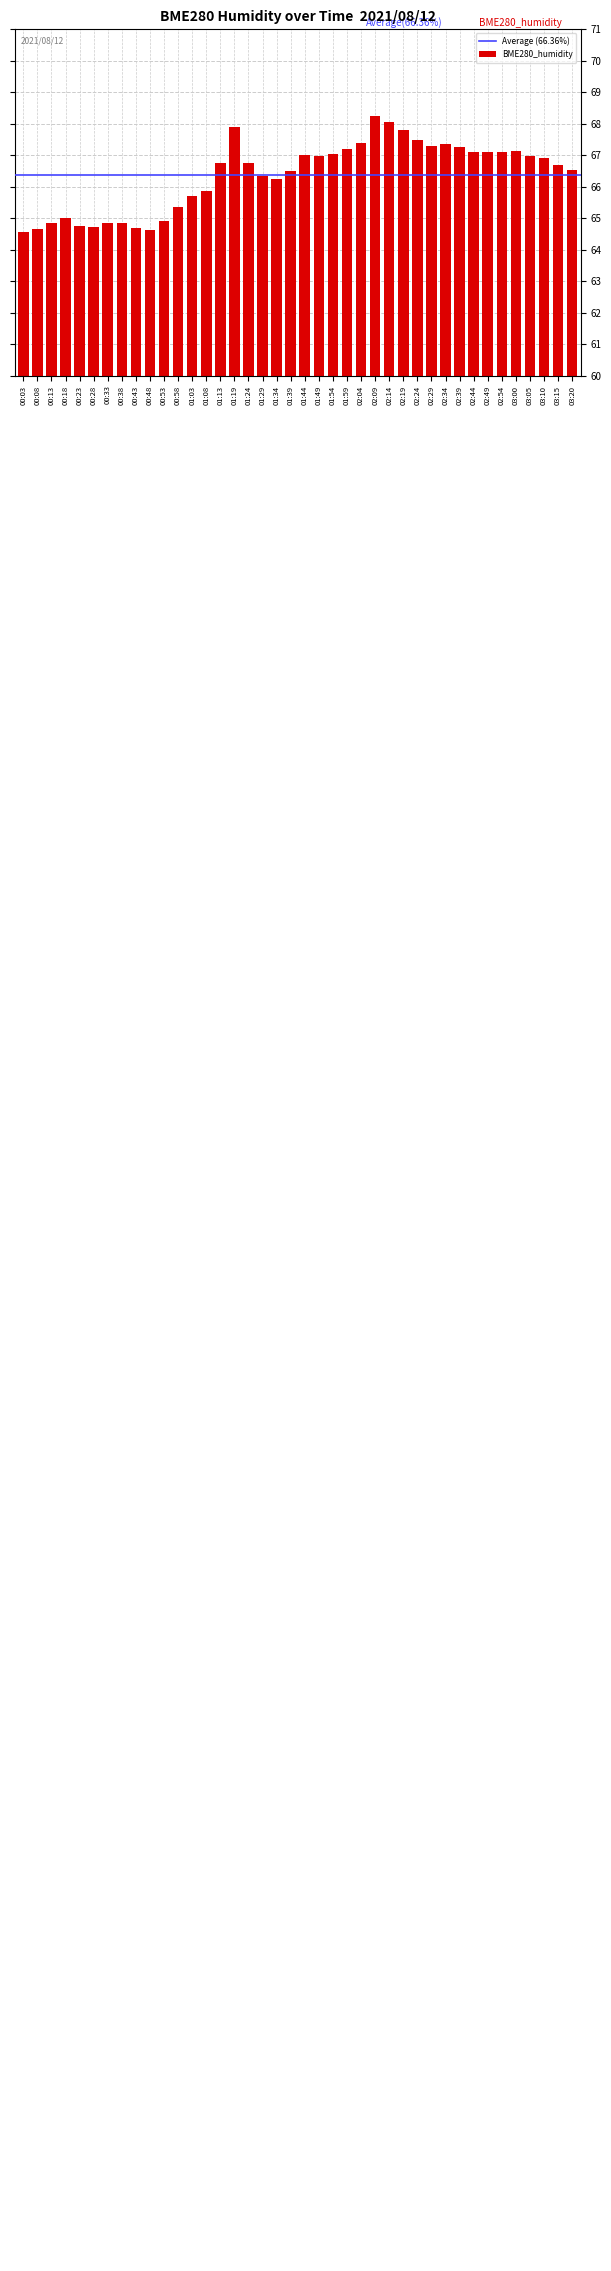

What is the difference between the maximum and second lowest values?

3.6